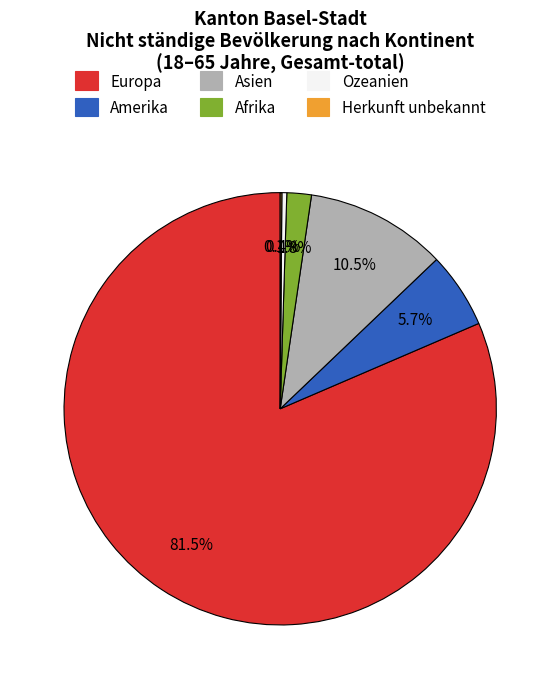

Which has a higher value, Ozeanien or Asien?

Asien